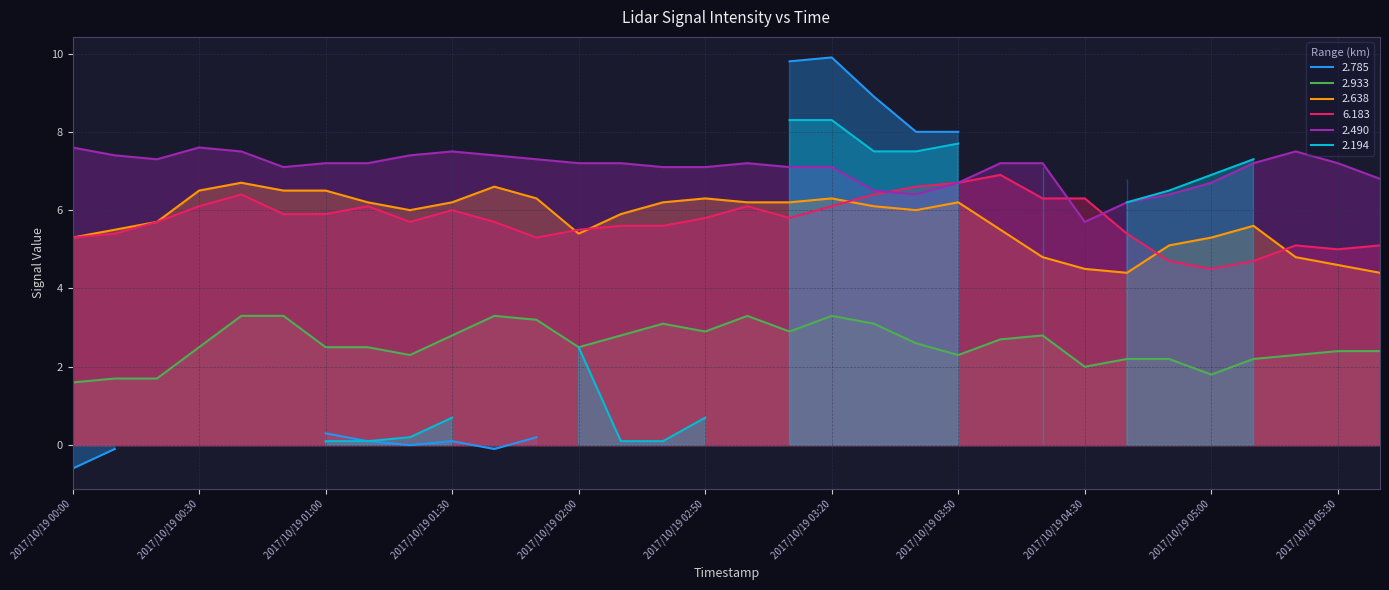

What is the average value of the   2.933 series?

2.6